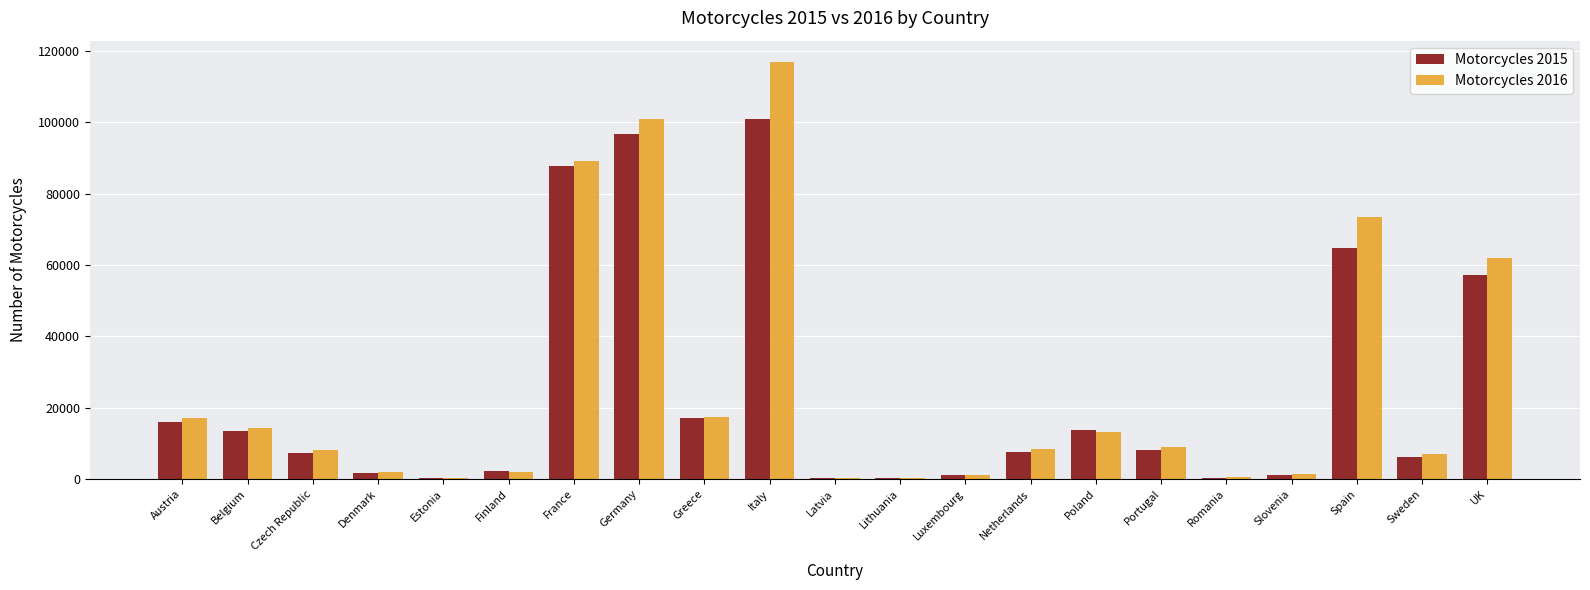

True or false: Motorcycles 2015 has a value of 11509 at Greece.

False